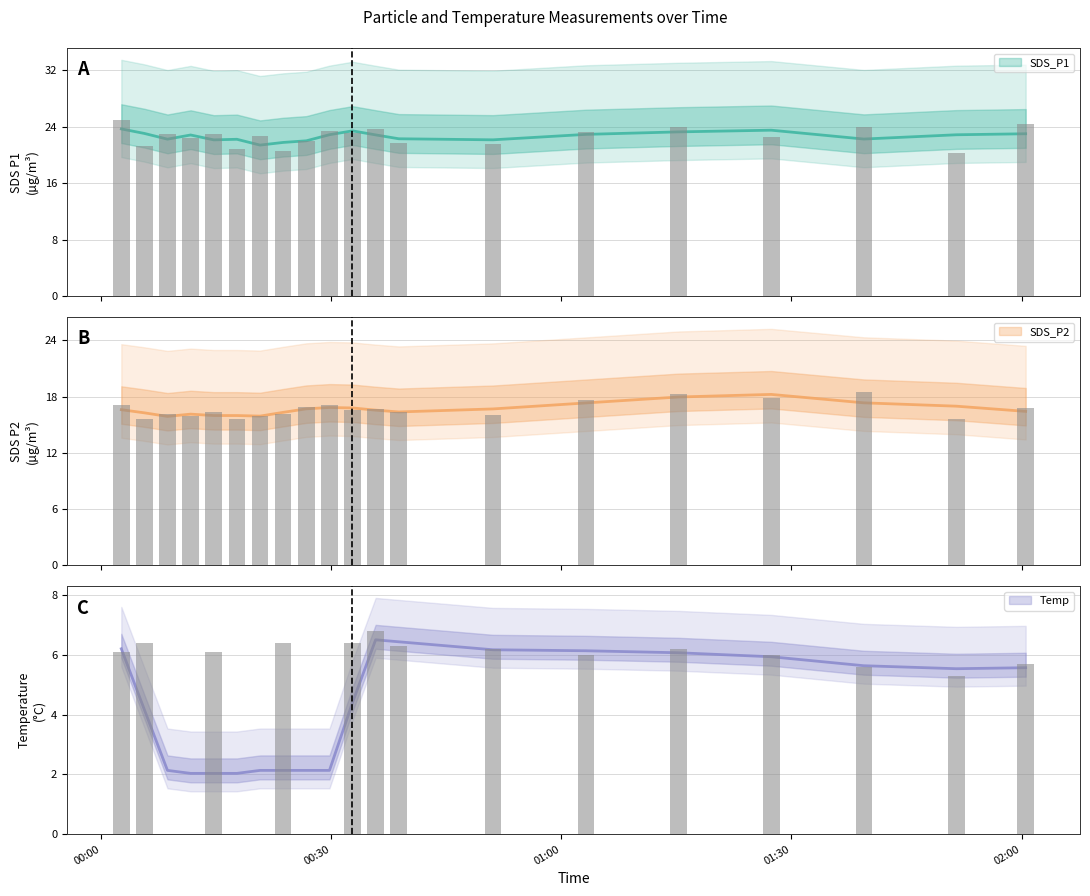

The value of SDS_P1 at 2021/04/20 02:00:32 is 24.4. True or false?

True